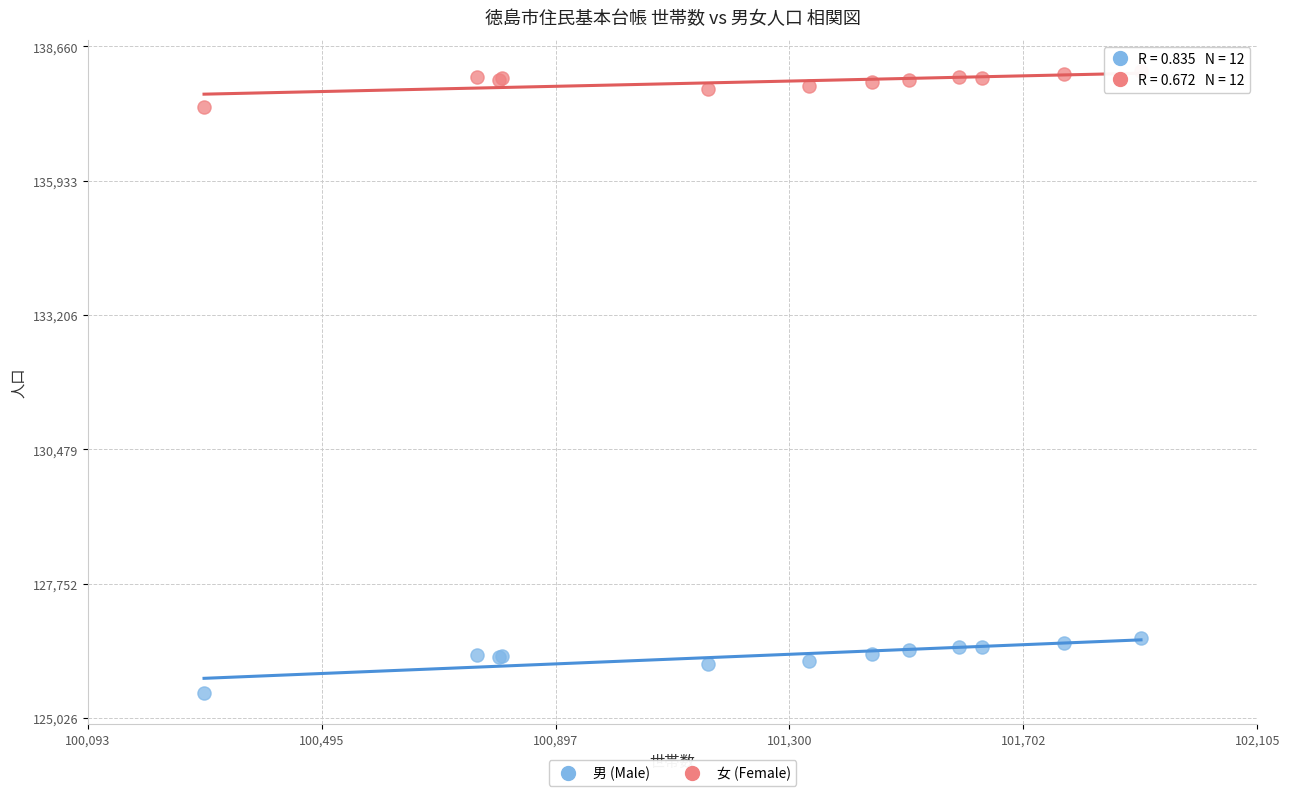

What is the X range (max minus min) for the scatter plot?

1612